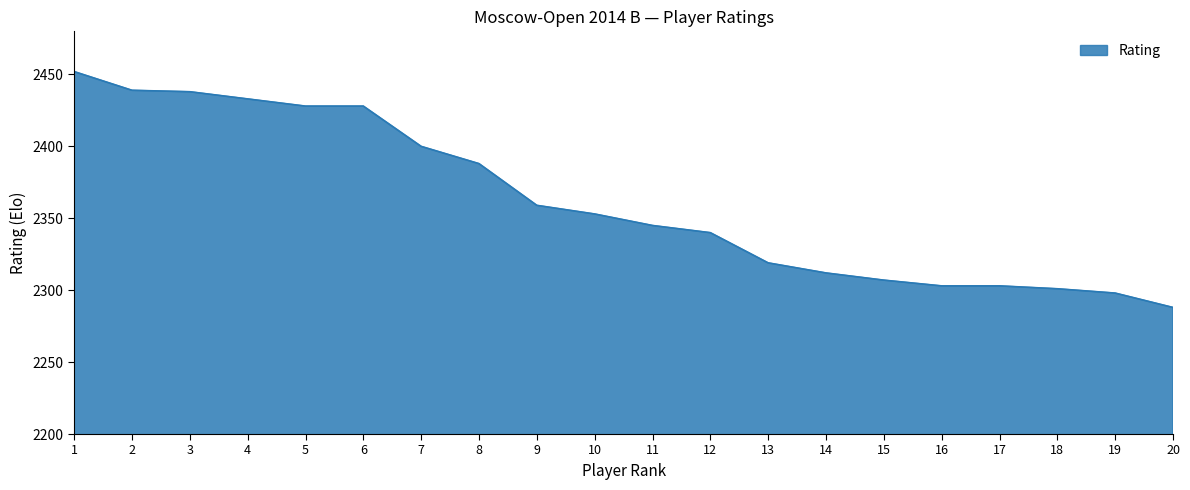

What is the ratio of the value at 5 to the value at 9?

1.0